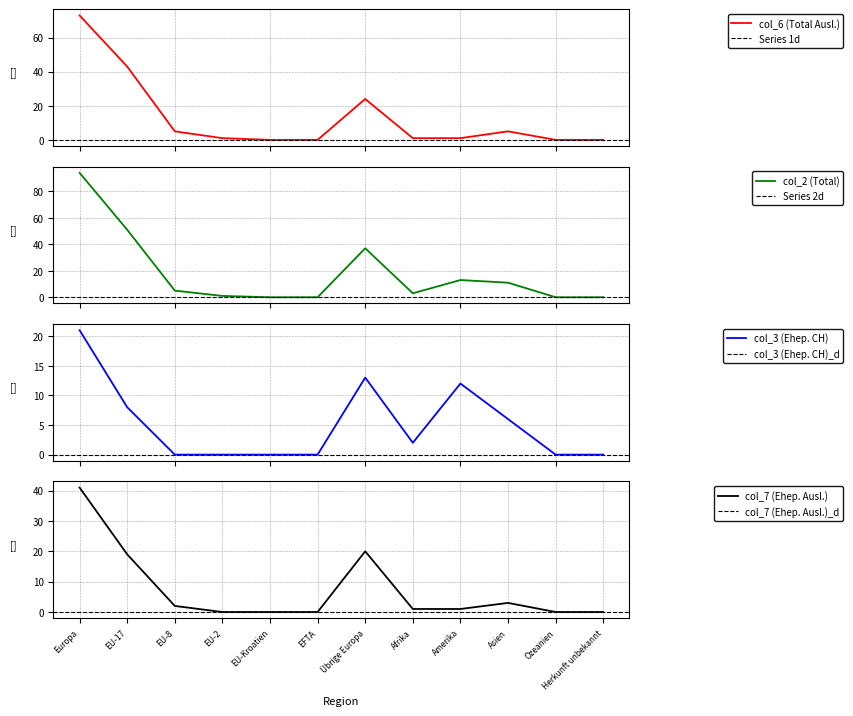

At which category is the sum across all series the highest?

Europa